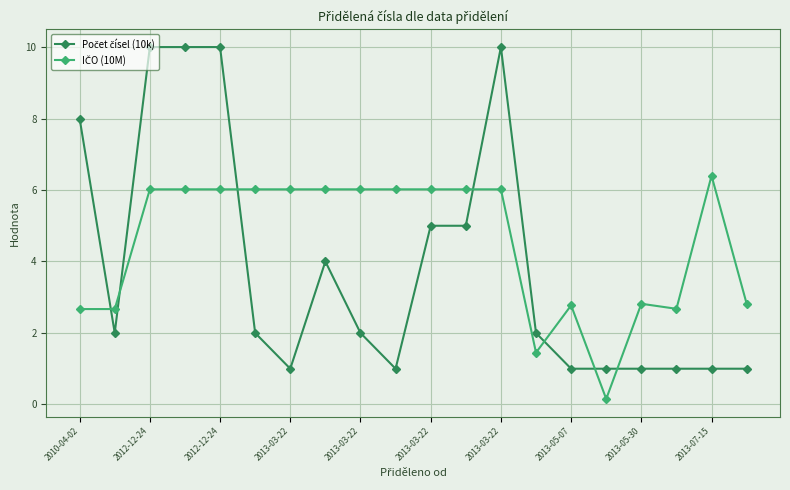

At how many categories does at least one series exceed 3?

13